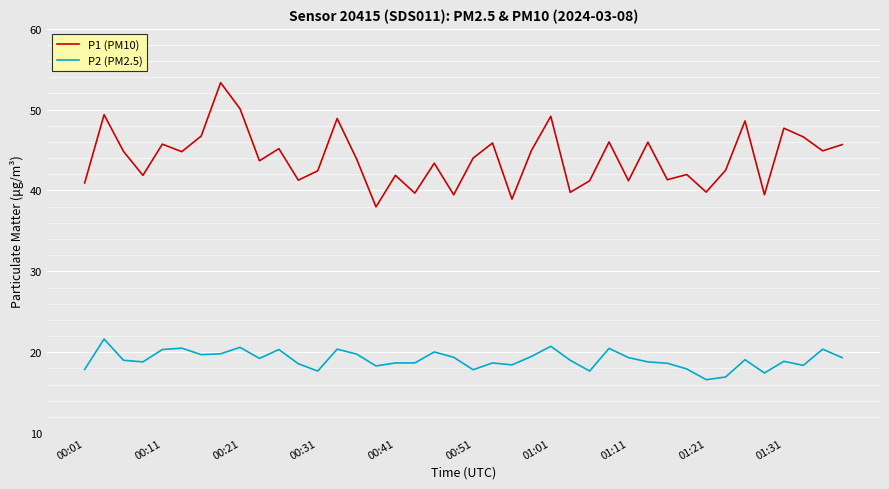

Which series has the widest spread of values?

P1 (PM10)